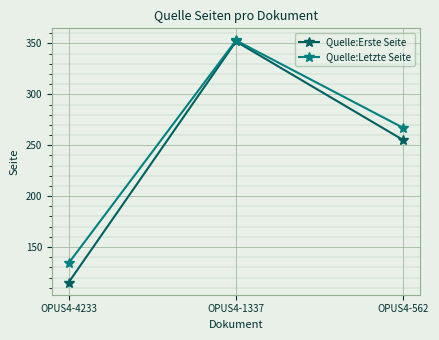

Reading right to left, extract all data points from this chart.

Quelle:Erste Seite: 255	352	115
Quelle:Letzte Seite: 267	353	134